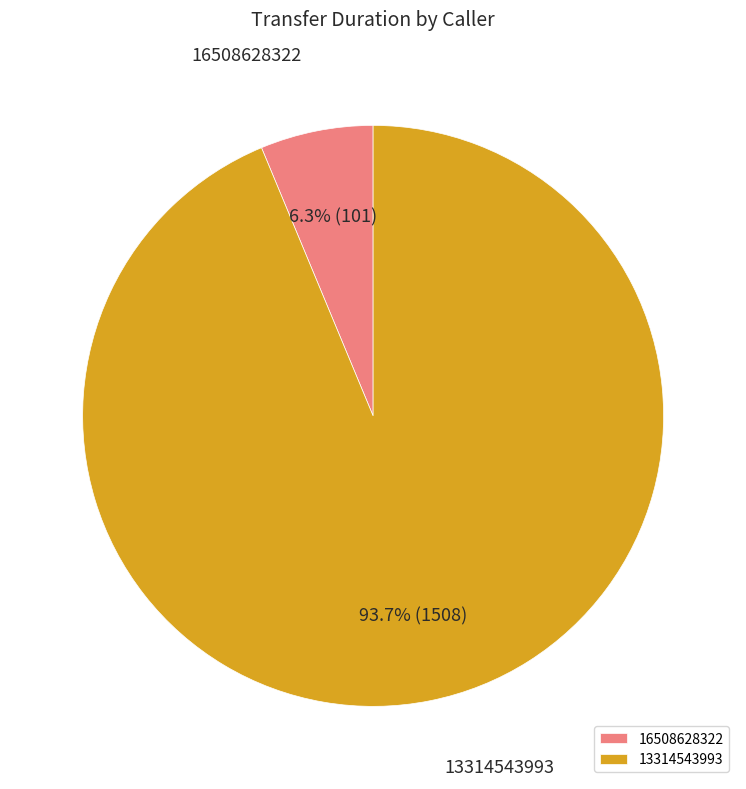

To the nearest percent, what percentage of the pie is 16508628322?

6%